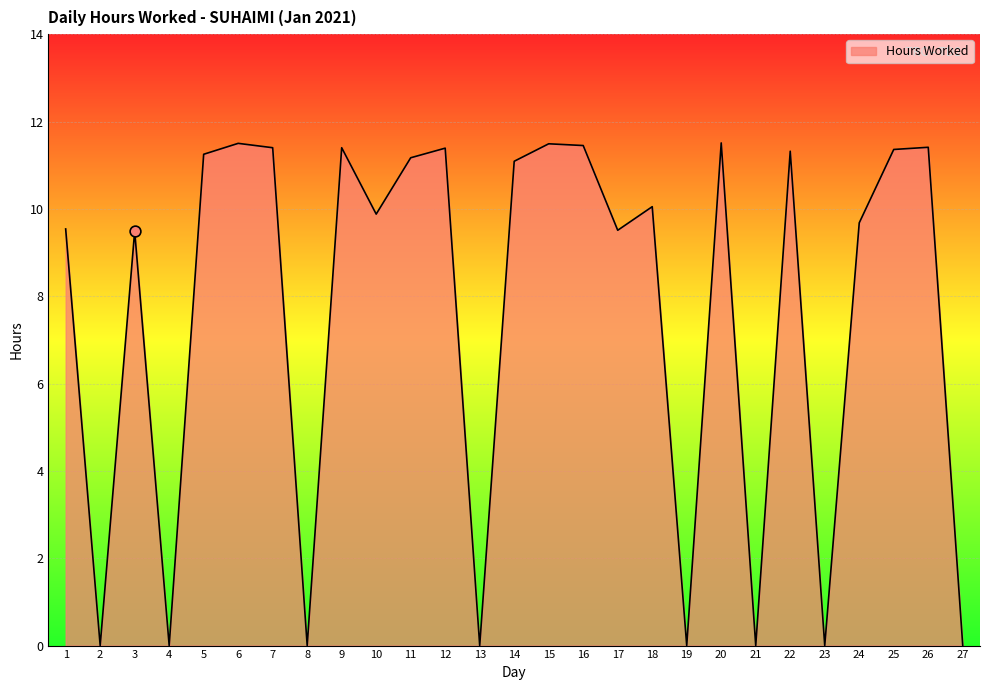

Which has a higher value, 20 or 1?

20